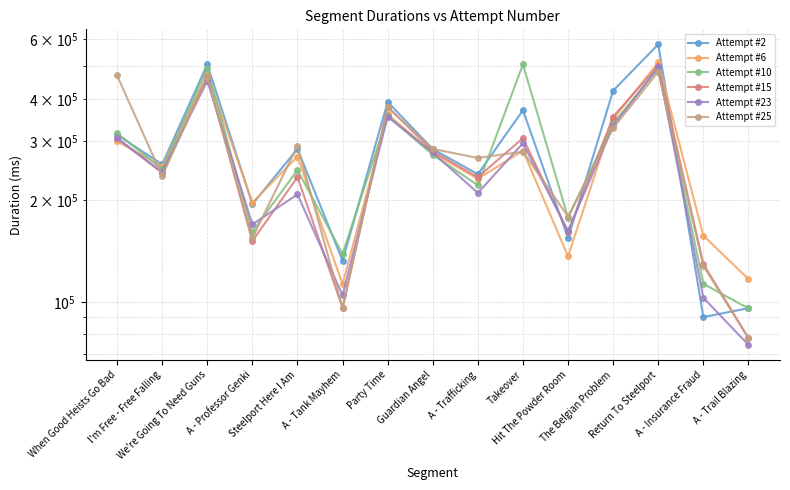

What is the total value across all series at When Good Heists Go Bad?

2009096